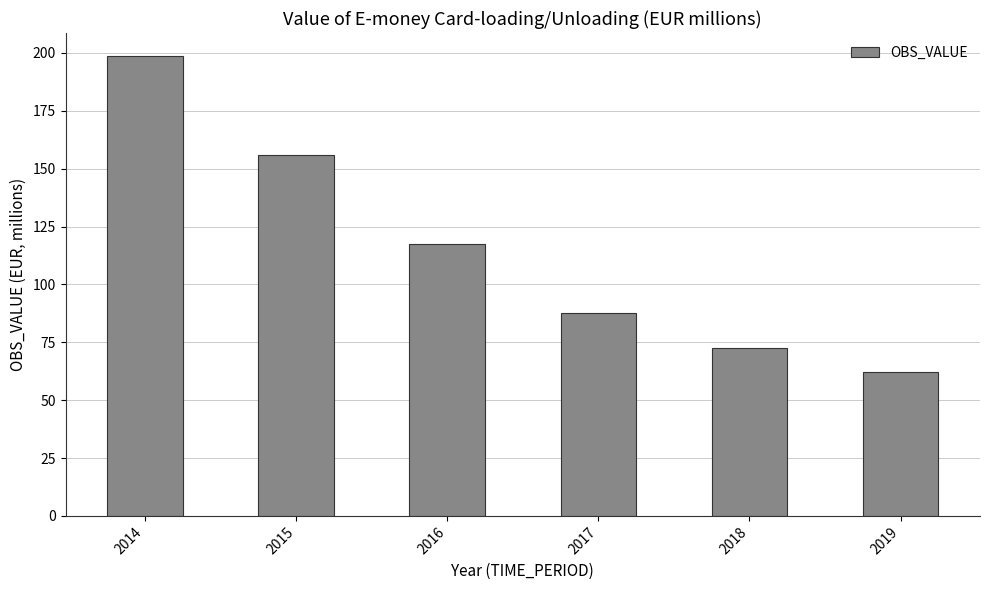

What is the value of the 5th bar from the left?

72.7